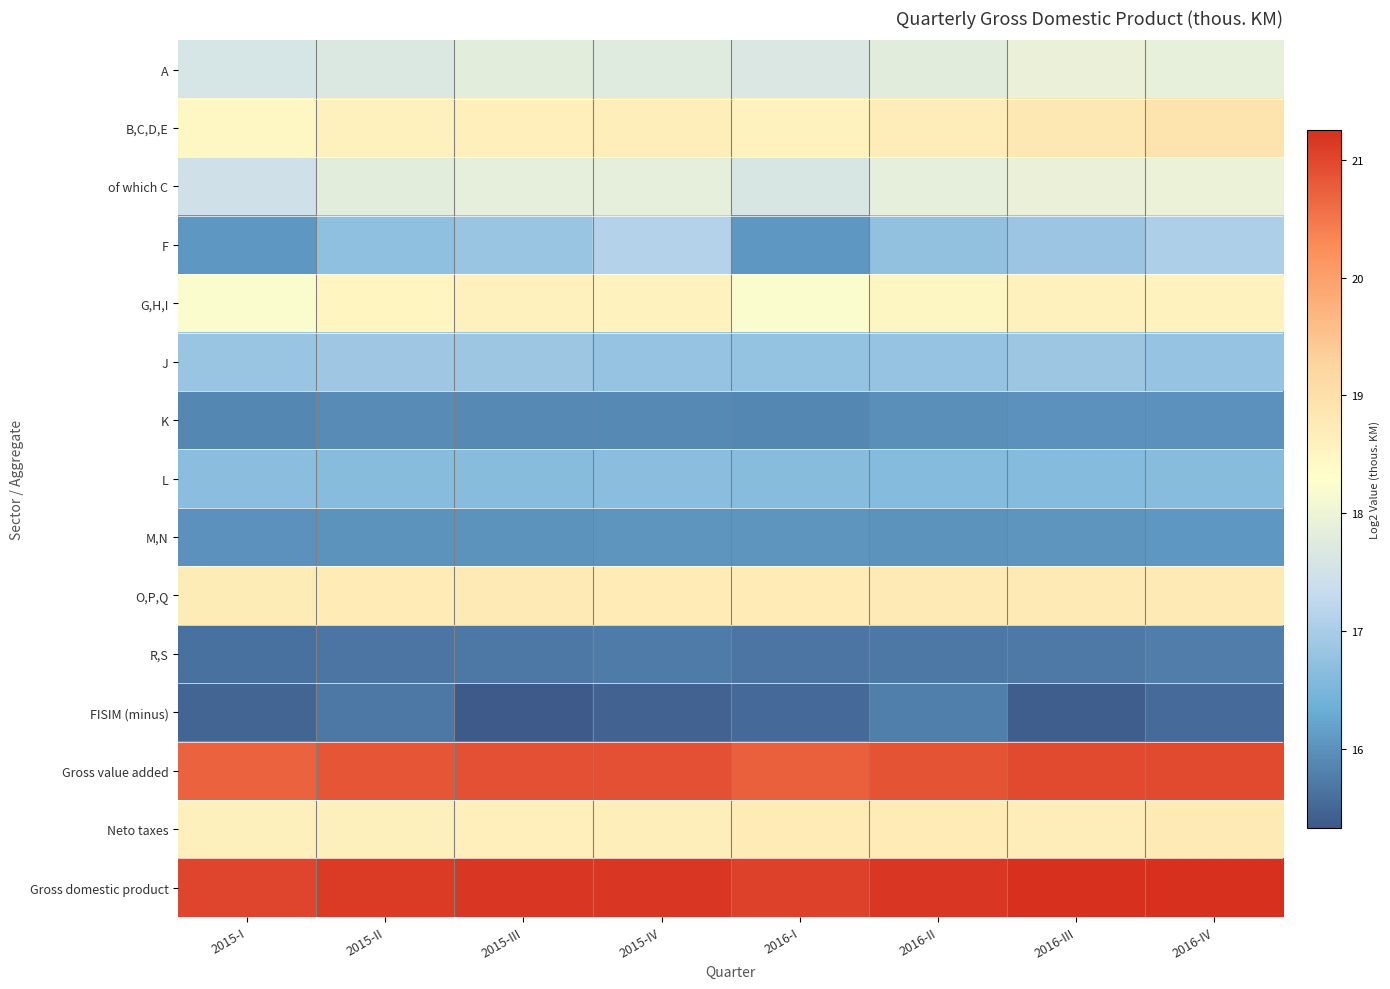

Reading left to right, transcribe all the data shown in this chart.

A: 2015-I=17.6	2015-II=17.7	2015-III=17.8	2015-IV=17.7	2016-I=17.7	2016-II=17.8	2016-III=17.9	2016-IV=17.9
B,C,D,E: 2015-I=18.5	2015-II=18.6	2015-III=18.7	2015-IV=18.7	2016-I=18.6	2016-II=18.7	2016-III=18.8	2016-IV=18.9
of which C: 2015-I=17.5	2015-II=17.8	2015-III=17.9	2015-IV=17.9	2016-I=17.6	2016-II=17.9	2016-III=17.9	2016-IV=18.0
F: 2015-I=16.1	2015-II=16.7	2015-III=16.8	2015-IV=17.1	2016-I=16.1	2016-II=16.8	2016-III=16.9	2016-IV=17.1
G,H,I: 2015-I=18.2	2015-II=18.5	2015-III=18.6	2015-IV=18.5	2016-I=18.2	2016-II=18.5	2016-III=18.6	2016-IV=18.6
J: 2015-I=16.8	2015-II=16.9	2015-III=16.9	2015-IV=16.8	2016-I=16.8	2016-II=16.8	2016-III=16.9	2016-IV=16.8
K: 2015-I=15.9	2015-II=15.9	2015-III=15.9	2015-IV=15.9	2016-I=15.9	2016-II=16.0	2016-III=16.0	2016-IV=16.0
L: 2015-I=16.7	2015-II=16.6	2015-III=16.6	2015-IV=16.7	2016-I=16.6	2016-II=16.6	2016-III=16.6	2016-IV=16.6
M,N: 2015-I=16.0	2015-II=16.0	2015-III=16.0	2015-IV=16.0	2016-I=16.0	2016-II=16.0	2016-III=16.0	2016-IV=16.1
O,P,Q: 2015-I=18.7	2015-II=18.7	2015-III=18.8	2015-IV=18.7	2016-I=18.7	2016-II=18.8	2016-III=18.8	2016-IV=18.8
R,S: 2015-I=15.6	2015-II=15.7	2015-III=15.7	2015-IV=15.7	2016-I=15.7	2016-II=15.7	2016-III=15.7	2016-IV=15.8
FISIM (minus): 2015-I=15.5	2015-II=15.7	2015-III=15.3	2015-IV=15.5	2016-I=15.5	2016-II=15.8	2016-III=15.4	2016-IV=15.5
Gross value added: 2015-I=20.7	2015-II=20.8	2015-III=20.9	2015-IV=20.9	2016-I=20.7	2016-II=20.9	2016-III=21.0	2016-IV=21.0
Neto taxes: 2015-I=18.6	2015-II=18.6	2015-III=18.6	2015-IV=18.7	2016-I=18.7	2016-II=18.7	2016-III=18.7	2016-IV=18.8
Gross domestic product: 2015-I=21.0	2015-II=21.1	2015-III=21.2	2015-IV=21.2	2016-I=21.1	2016-II=21.2	2016-III=21.2	2016-IV=21.3